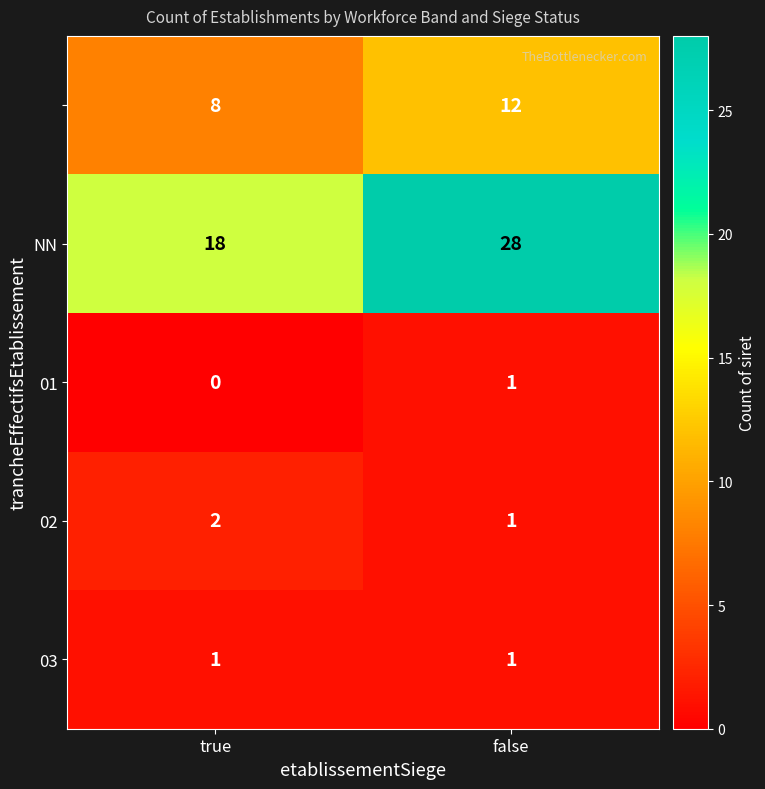

At which category is the sum across all series the highest?

false